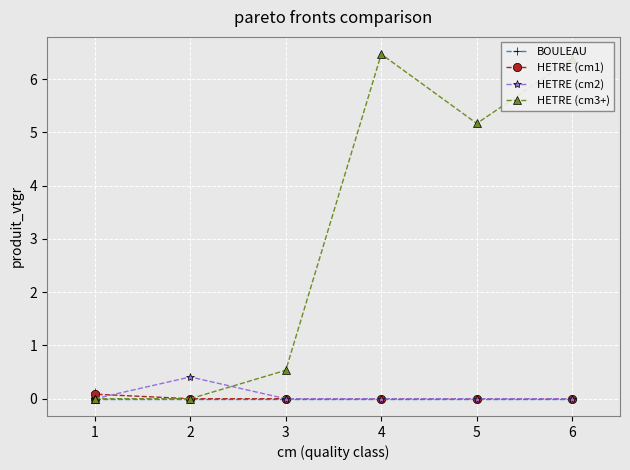

What is the total value across all series at 1?

0.1